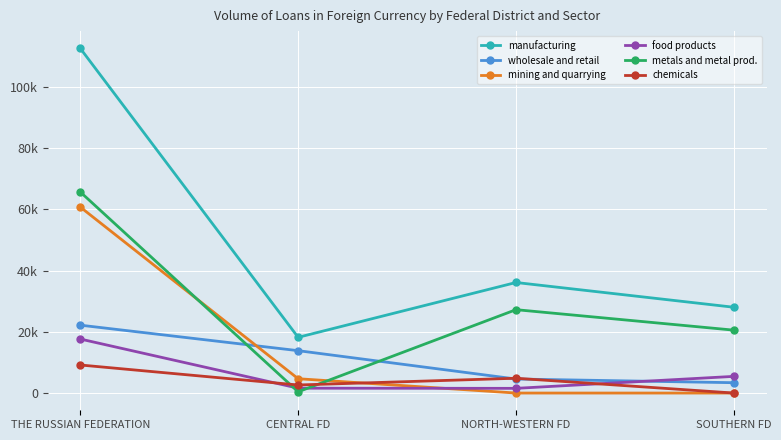

Reading right to left, transcribe all the data shown in this chart.

manufacturing: 28038	36127	18208	112649
wholesale and retail: 3379	4584	13848	22183
mining and quarrying: 0	0	4678	60787
food products: 5447	1534	1588	17653
metals and metal prod.: 20554	27246	404	65716
chemicals: 0	4837	2634	9169